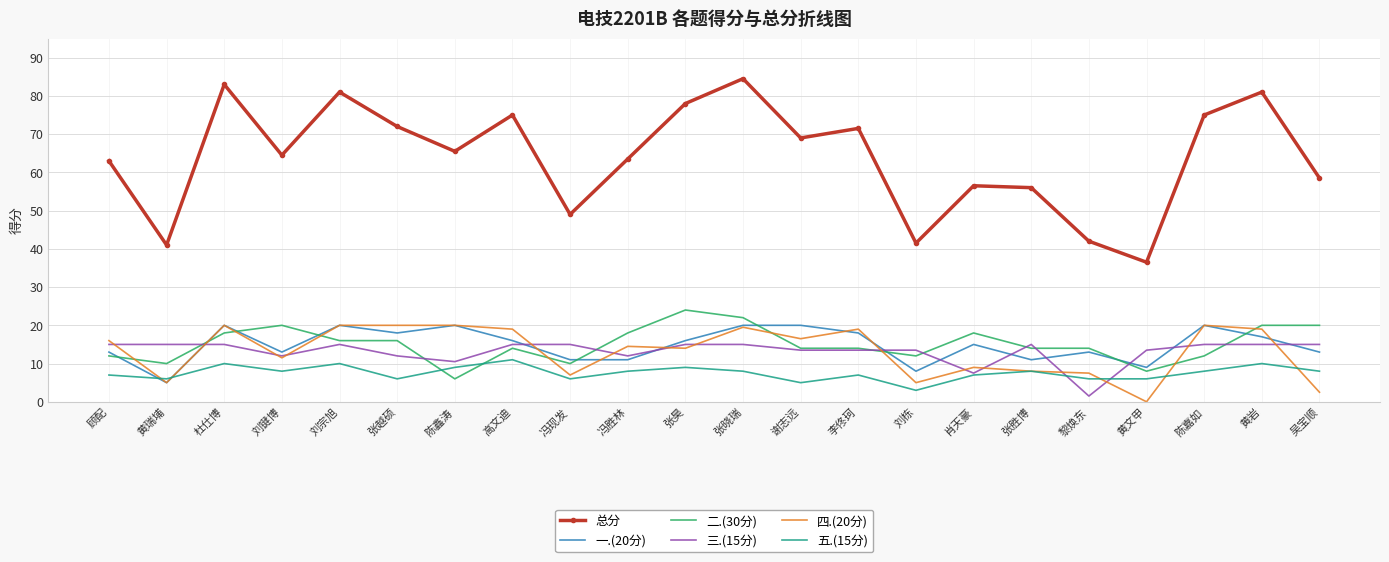

The value of 五.(15分) at 黄岩 is 10.0. True or false?

True